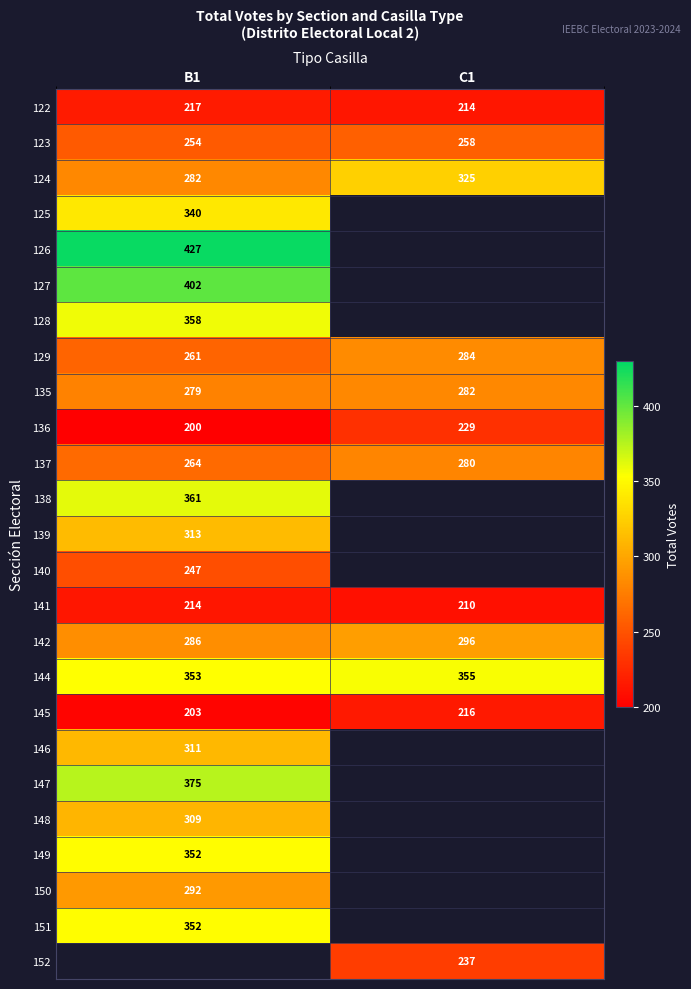

Between C1 and B1, which is larger?

B1